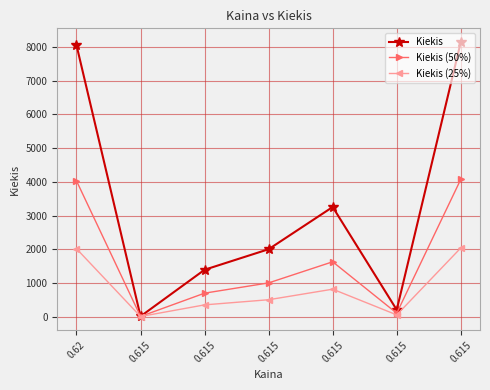

How many lines are shown in the chart?

3